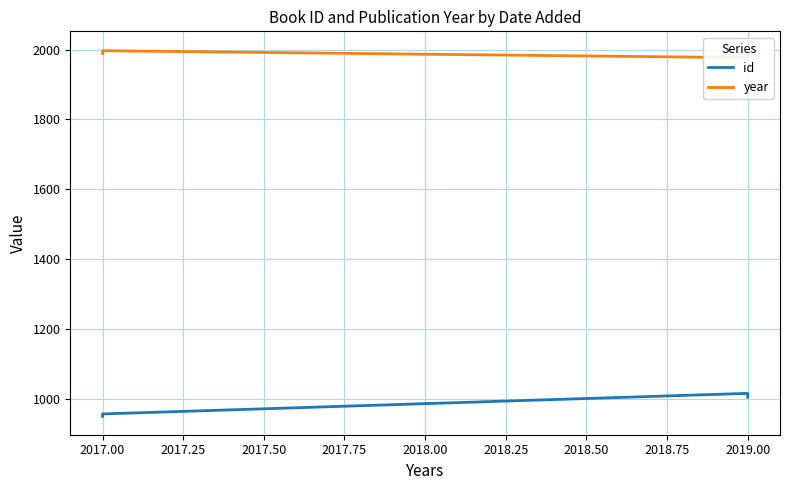

What is the difference between the maximum and minimum values in the id series?

66